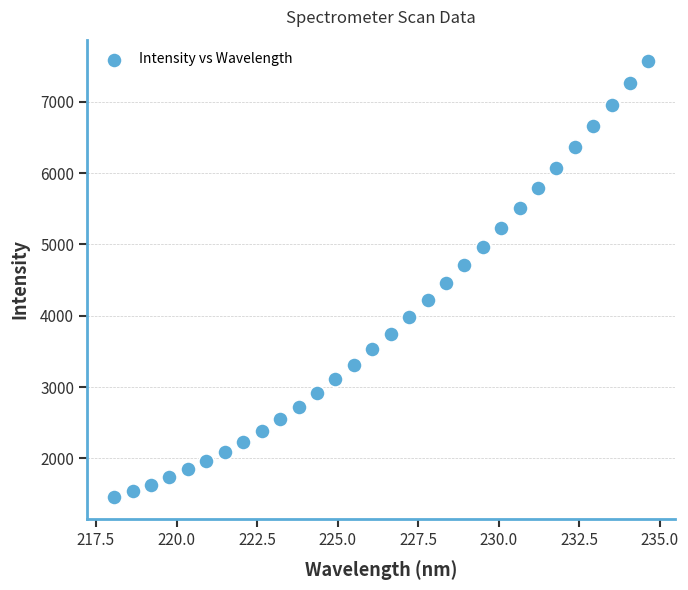

What is the range of Y values (max minus min)?

6106.7